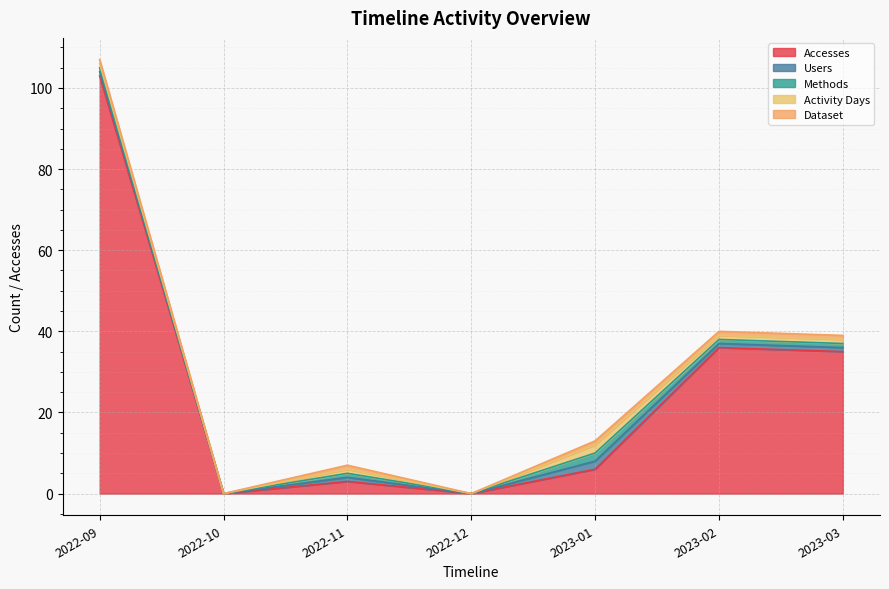

At 2023-03, list the series in order from largest to smallest.

Accesses, Users, Methods, Activity Days, Dataset